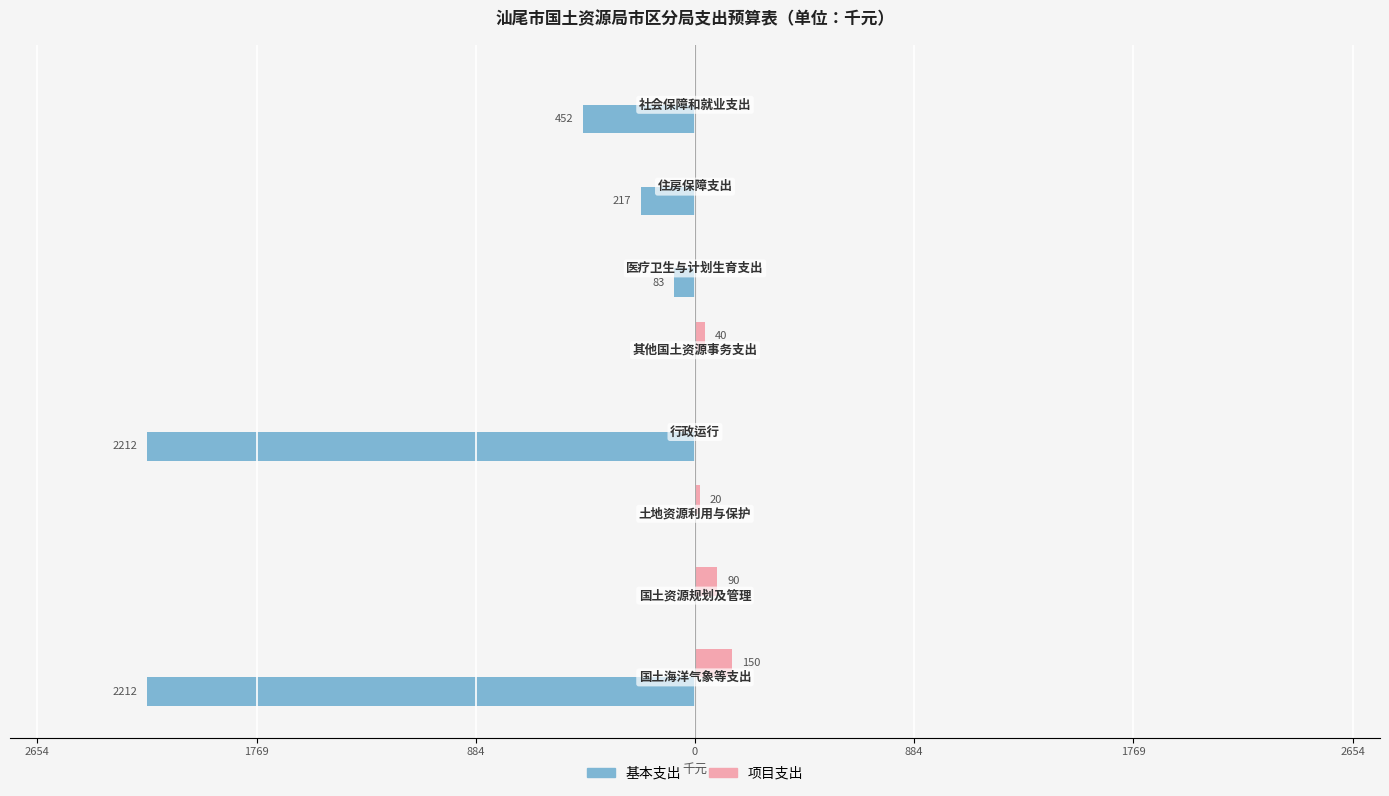

How many data points in 项目支出 are above 20?

3